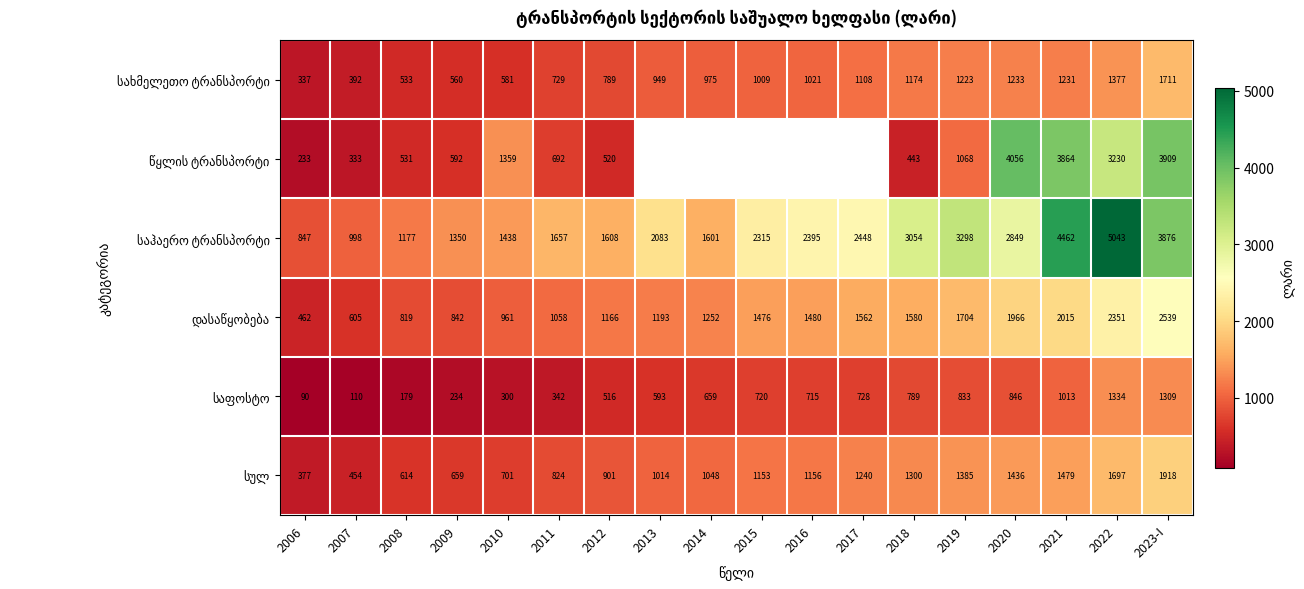

At which category is the sum across all series the highest?

2023-I